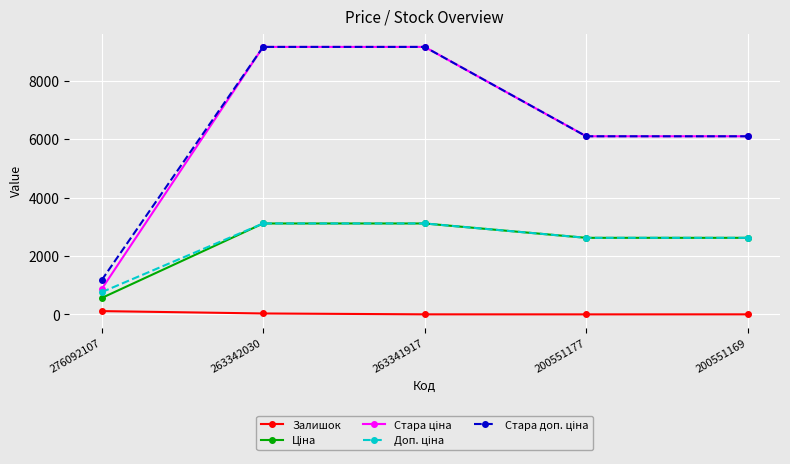

What is the total value across all series at 276092107?

3466.9